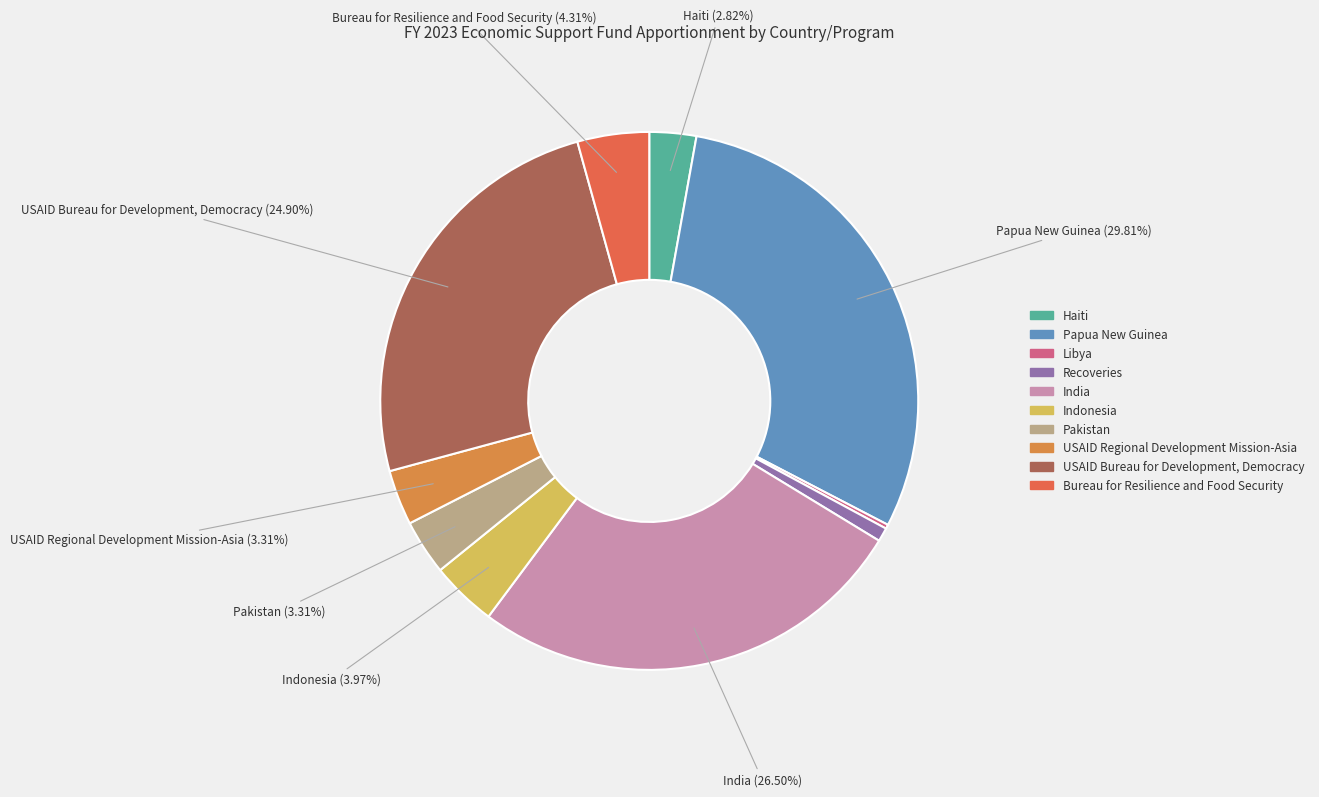

Does Papua New Guinea account for over 50% of the chart?

No